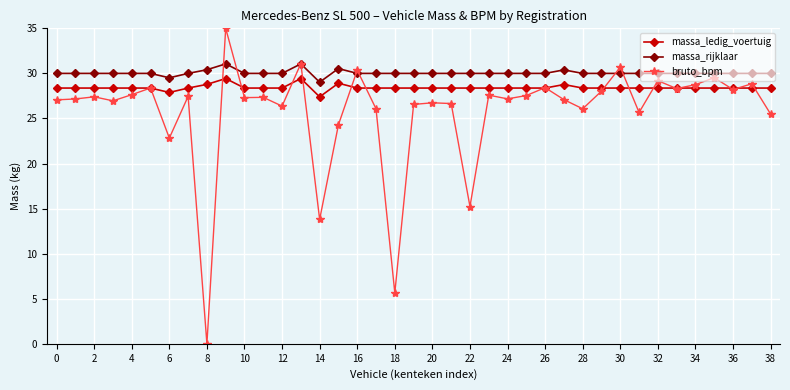

Rank the series by their average value, from highest to lowest.

massa_rijklaar, massa_ledig_voertuig, bruto_bpm